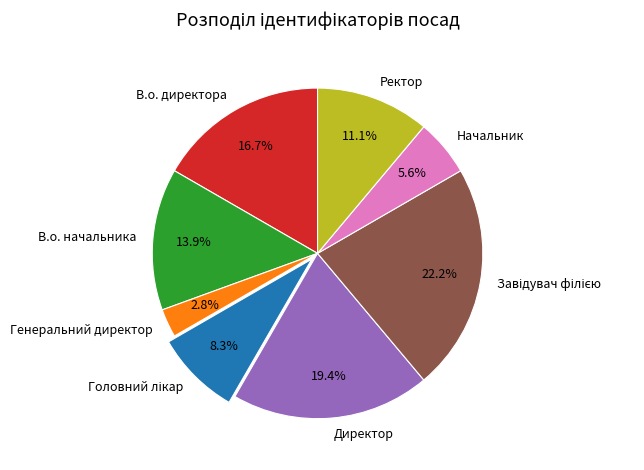

How many slices are in this pie chart?

8